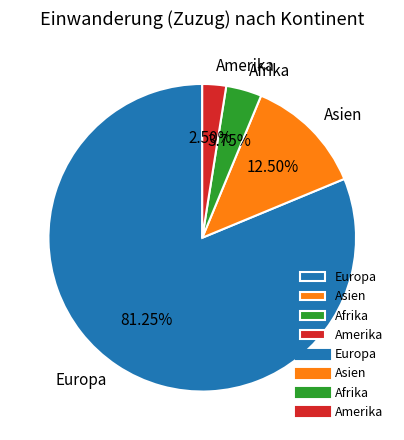

Which category accounts for the majority?

Europa